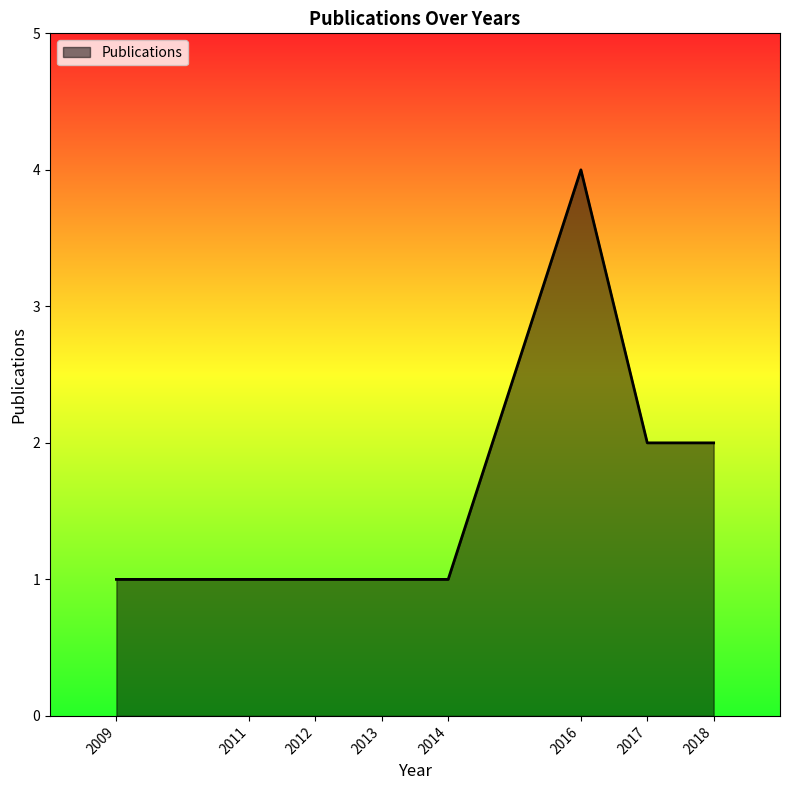

Reading left to right, transcribe all the data shown in this chart.

2009=1	2011=1	2012=1	2013=1	2014=1	2016=4	2017=2	2018=2